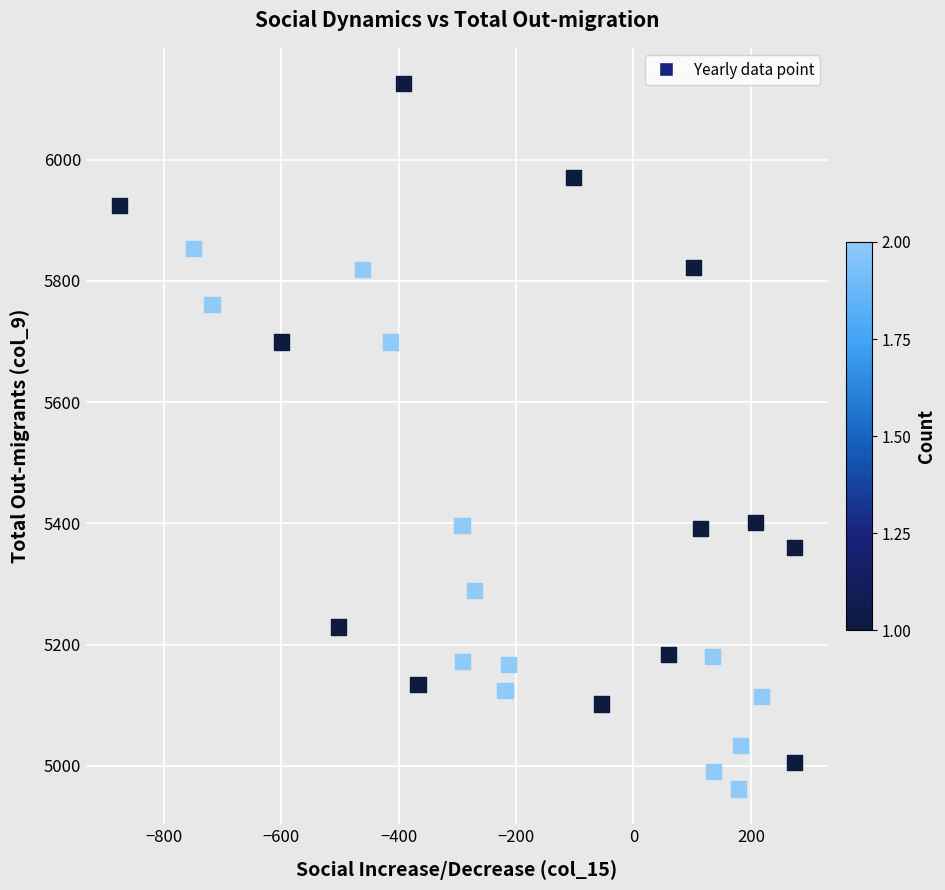

What is the range of Y values (max minus min)?

1164